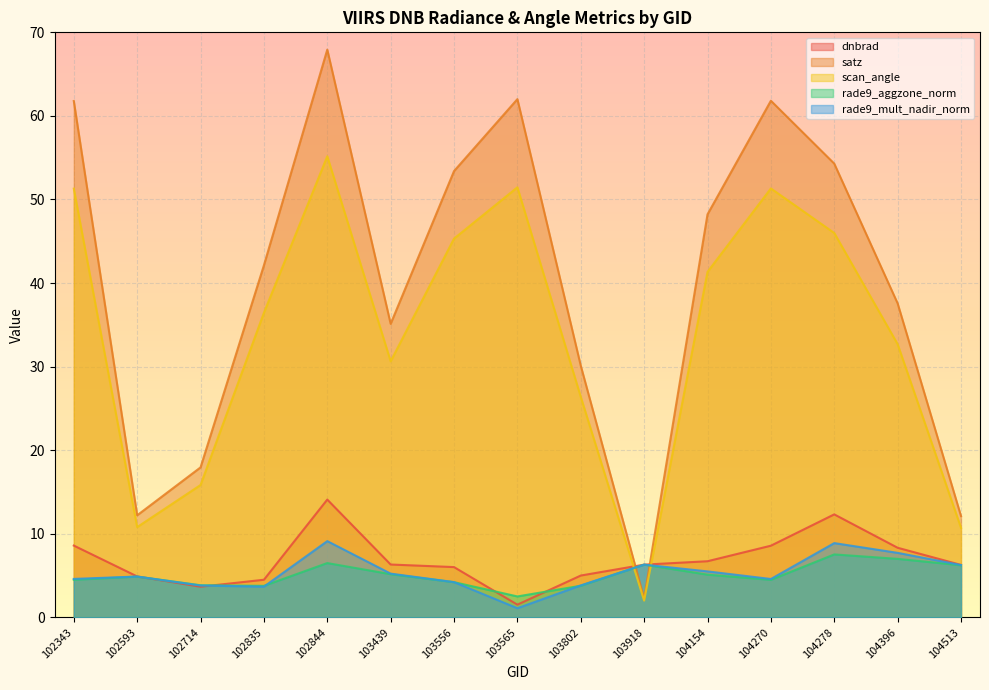

Which series has the largest total across all categories?

satz